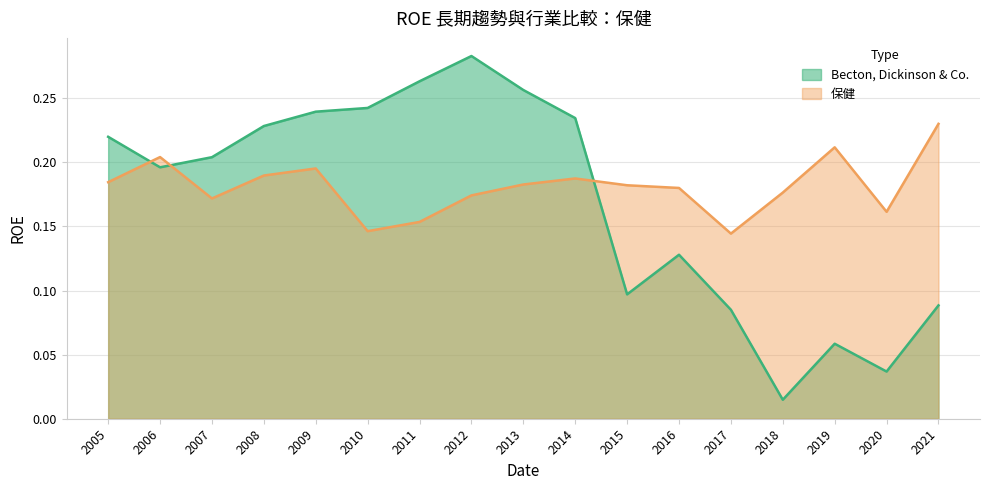

Rank the categories by Becton, Dickinson & Co. value from highest to lowest.

2012, 2011, 2013, 2010, 2009, 2014, 2008, 2005, 2007, 2006, 2016, 2015, 2021, 2017, 2019, 2020, 2018